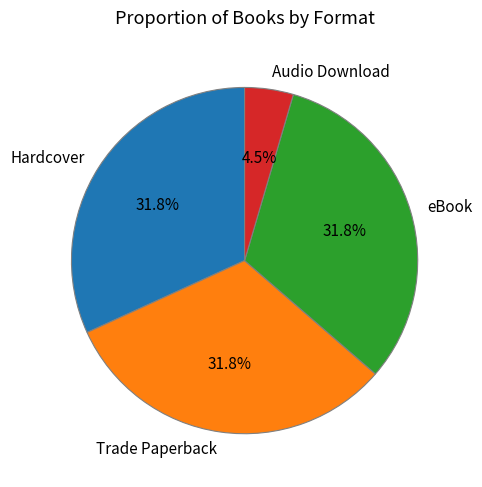

True or false: Trade Paperback accounts for 32% of the total.

True